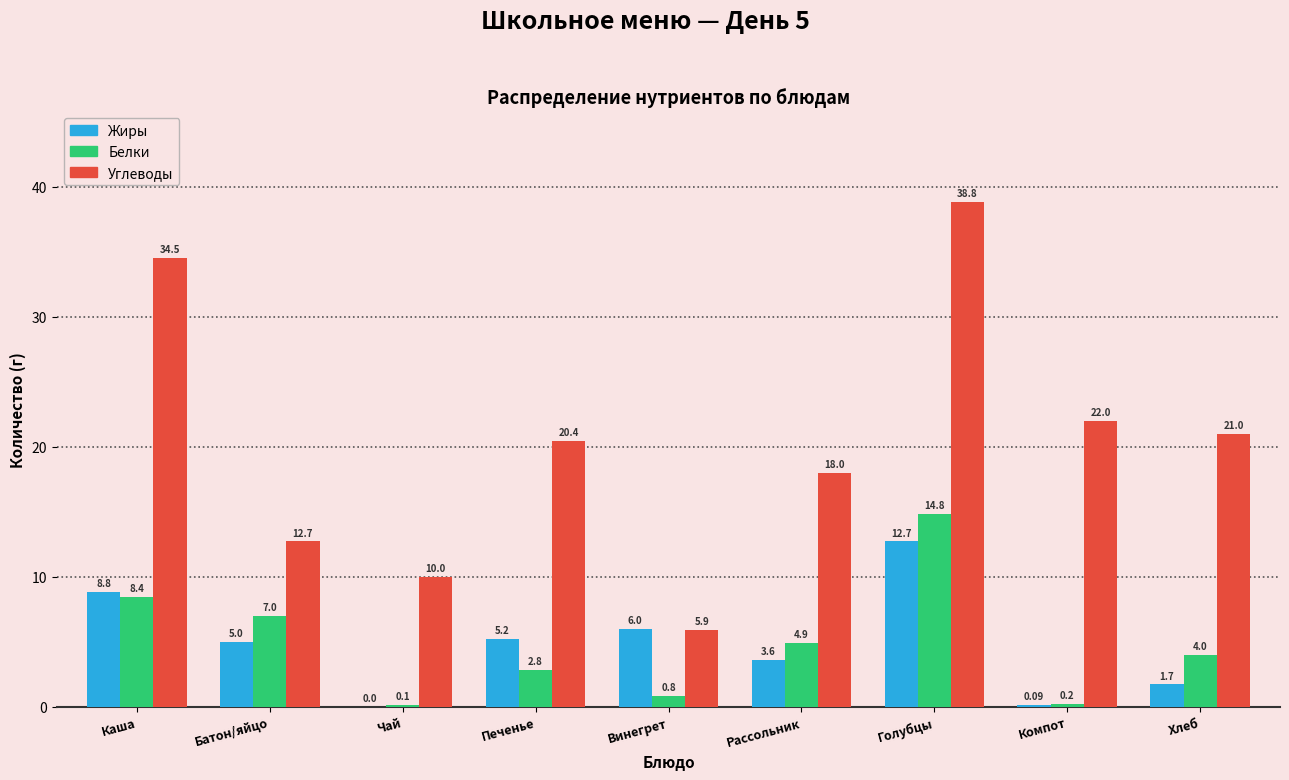

What is the sum of all Углеводы values?

183.3